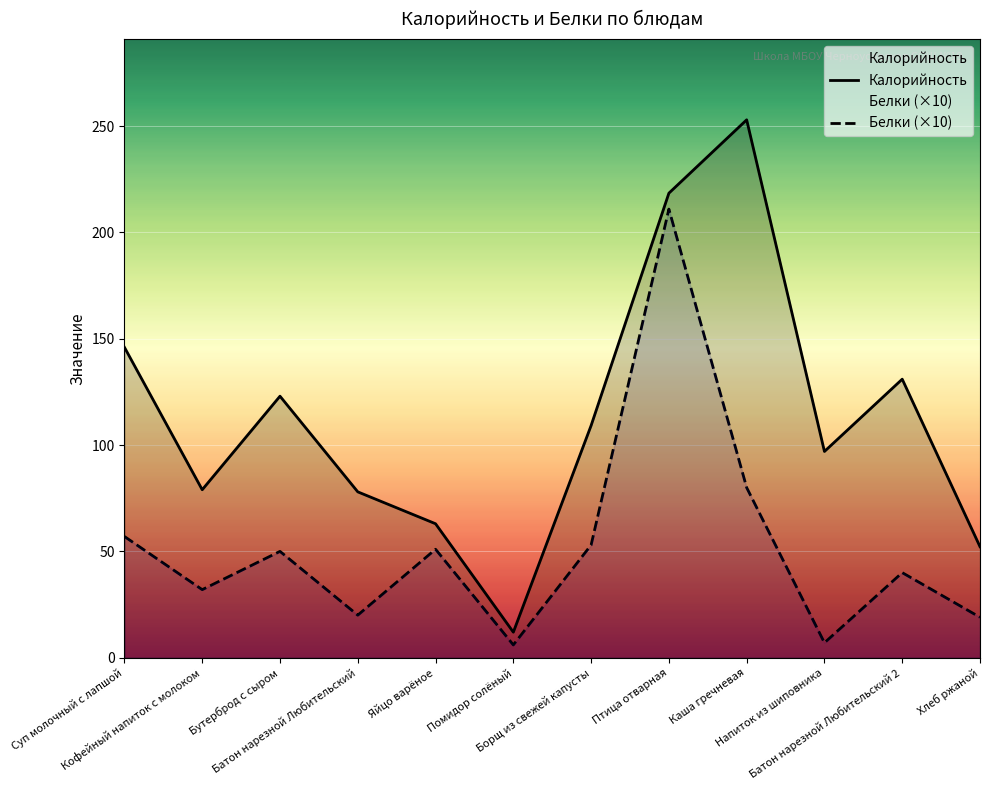

The Калорийность series shows 138.2 at Кофейный напиток с молоком. True or false?

False